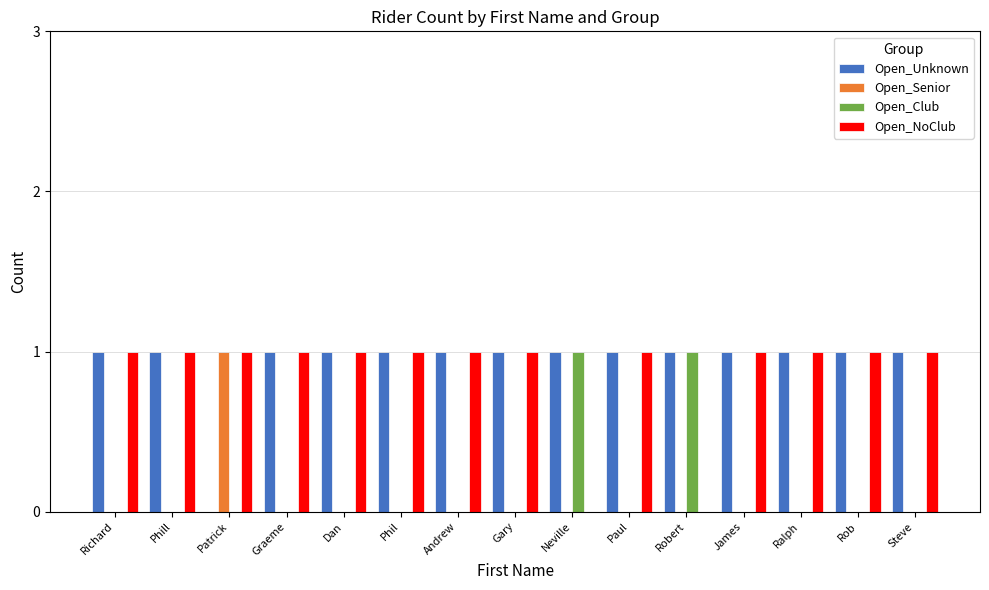

The Open_NoClub series shows 1 at Robert. True or false?

False